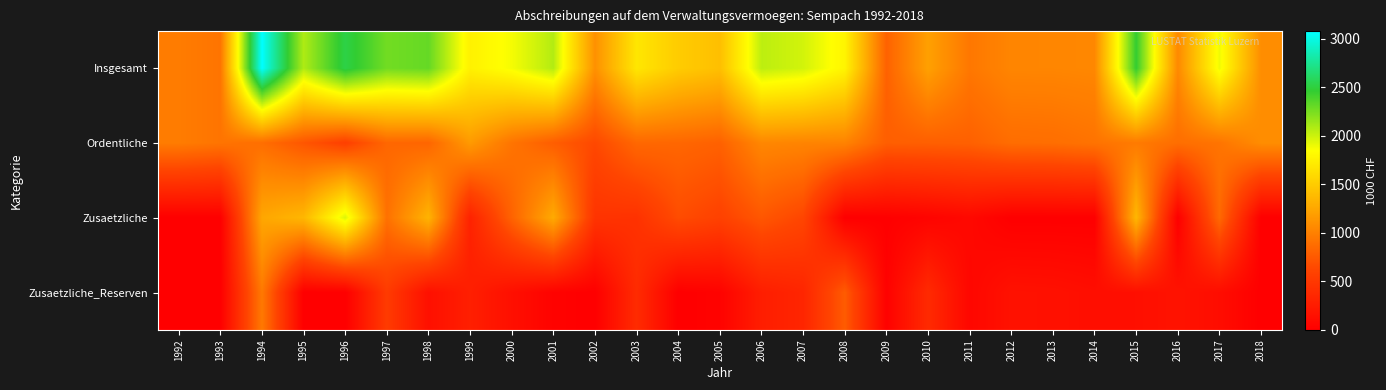

Reading left to right, extract all data points from this chart.

Insgesamt: 1992=970.5	1993=923.4	1994=3079.2	1995=2084.6	1996=2527.5	1997=2268.5	1998=2305.5	1999=1754.2	2000=1875.2	2001=2072.7	2002=1105.3	2003=1682.0	2004=1500.6	2005=1415.2	2006=2047.1	2007=1982.7	2008=1780.1	2009=803.4	2010=1203.4	2011=941.0	2012=1033.7	2013=1034.8	2014=1044.8	2015=2456.5	2016=1055.5	2017=1894.5	2018=1079.1
Ordentliche: 1992=970.5	1993=923.4	1994=881.0	1995=729.1	1996=573.2	1997=836.4	1998=827.2	1999=1164.0	2000=922.7	2001=777.9	2002=639.9	2003=842.0	2004=836.4	2005=801.5	2006=1042.9	2007=1024.9	2008=1016.3	2009=781.0	2010=787.3	2011=796.9	2012=872.9	2013=881.1	2014=915.5	2015=961.4	2016=882.6	2017=922.7	2018=1079.1
Zusaetzliche: 1992=0.0	1993=0.0	1994=1244.5	1995=1355.5	1996=1954.4	1997=902.9	1998=1330.8	1999=309.8	2000=809.7	2001=1268.8	2002=465.4	2003=450.0	2004=664.2	2005=586.7	2006=734.0	2007=620.0	2008=0.0	2009=5.4	2010=36.0	2011=78.6	2012=0.0	2013=0.0	2014=0.0	2015=1356.6	2016=0.8	2017=853.4	2018=0.0
Zusaetzliche_Reserven: 1992=0.0	1993=0.0	1994=953.7	1995=0.0	1996=0.0	1997=529.3	1998=147.5	1999=280.4	2000=142.8	2001=26.0	2002=0.0	2003=390.0	2004=0.0	2005=27.0	2006=270.2	2007=337.8	2008=763.8	2009=16.9	2010=380.1	2011=65.5	2012=160.8	2013=153.6	2014=129.3	2015=138.5	2016=172.1	2017=118.5	2018=0.0